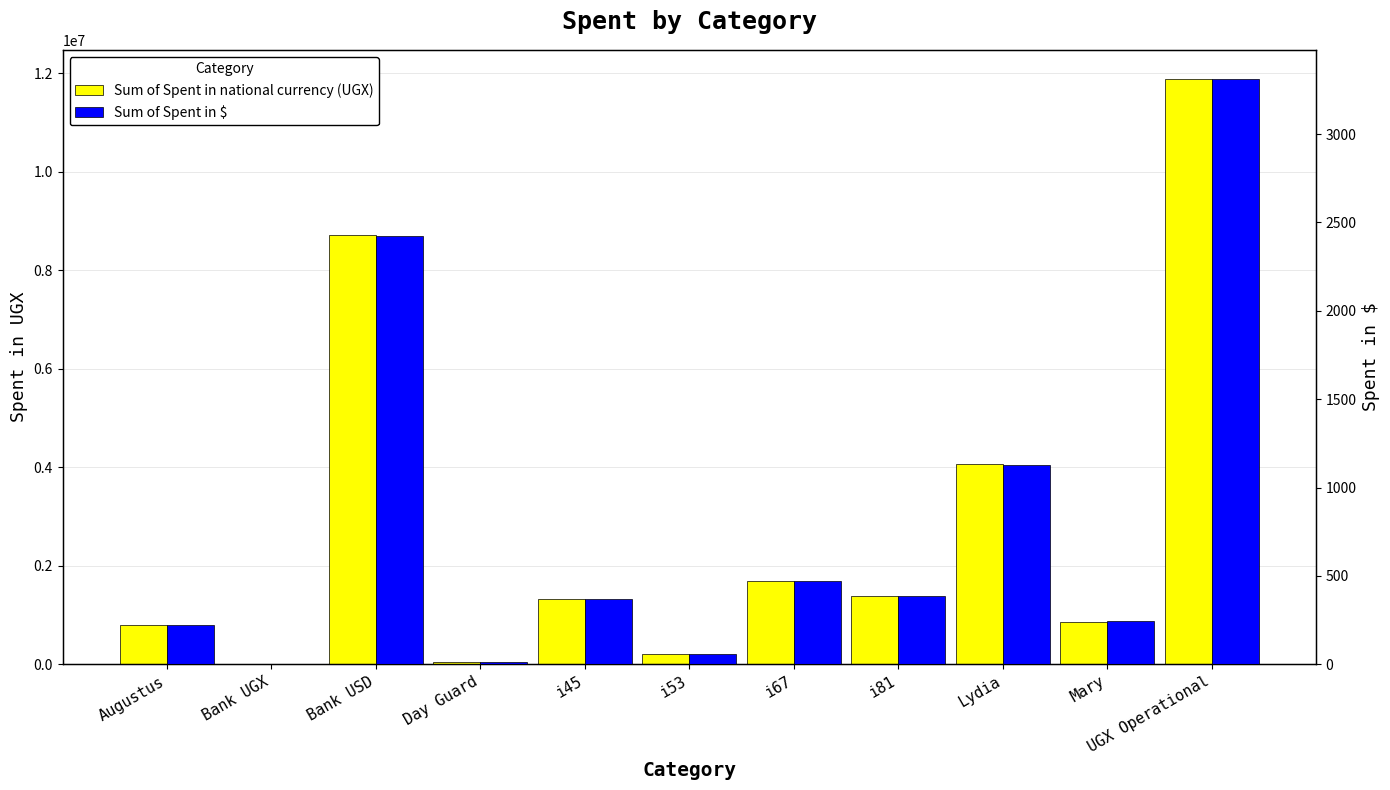

What value does the Sum of Spent in $ series have at Bank UGX?

2.8